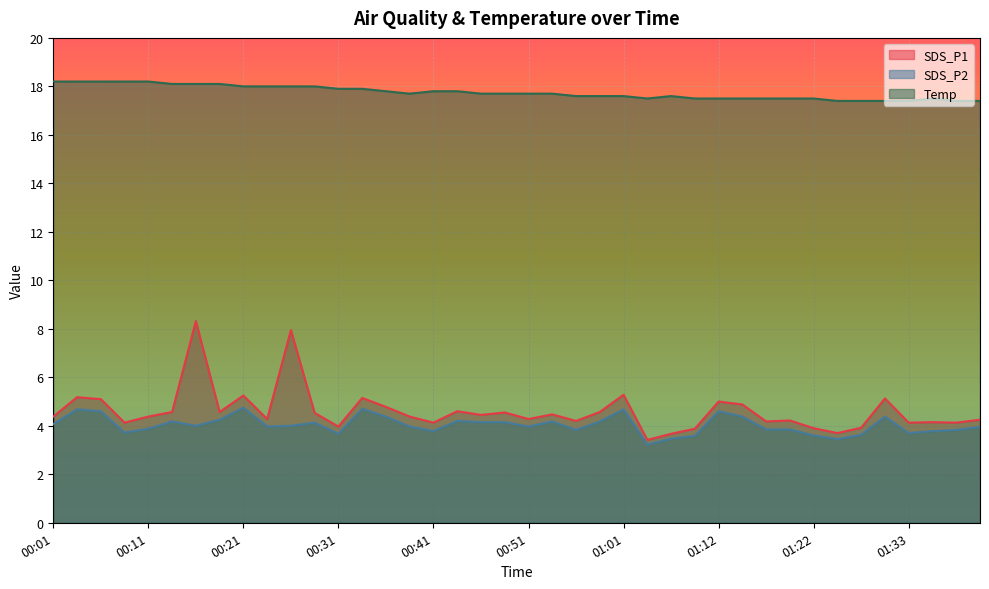

Reading right to left, extract all data points from this chart.

SDS_P1: 4.2	4.1	4.2	4.1	5.1	3.9	3.7	3.9	4.2	4.2	4.9	5.0	3.9	3.7	3.4	5.3	4.6	4.2	4.5	4.3	4.5	4.5	4.6	4.1	4.4	4.8	5.2	4.0	4.5	8.0	4.3	5.2	4.6	8.3	4.6	4.4	4.1	5.1	5.2	4.4
SDS_P2: 4.0	3.8	3.8	3.7	4.4	3.6	3.5	3.6	3.9	3.9	4.4	4.6	3.6	3.5	3.2	4.7	4.2	3.8	4.2	4.0	4.2	4.2	4.2	3.8	4.0	4.4	4.7	3.7	4.1	4.0	4.0	4.8	4.2	4.0	4.2	3.9	3.7	4.6	4.7	4.1
Temp: 17.4	17.4	17.5	17.4	17.4	17.4	17.4	17.5	17.5	17.5	17.5	17.5	17.5	17.6	17.5	17.6	17.6	17.6	17.7	17.7	17.7	17.7	17.8	17.8	17.7	17.8	17.9	17.9	18.0	18.0	18.0	18.0	18.1	18.1	18.1	18.2	18.2	18.2	18.2	18.2